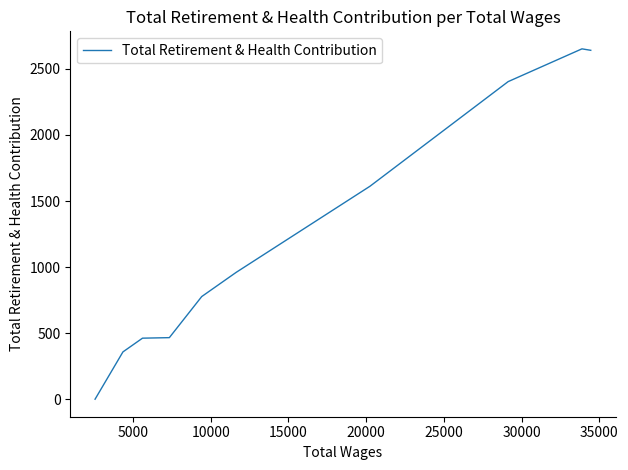

What is the maximum value shown in the chart?

2652